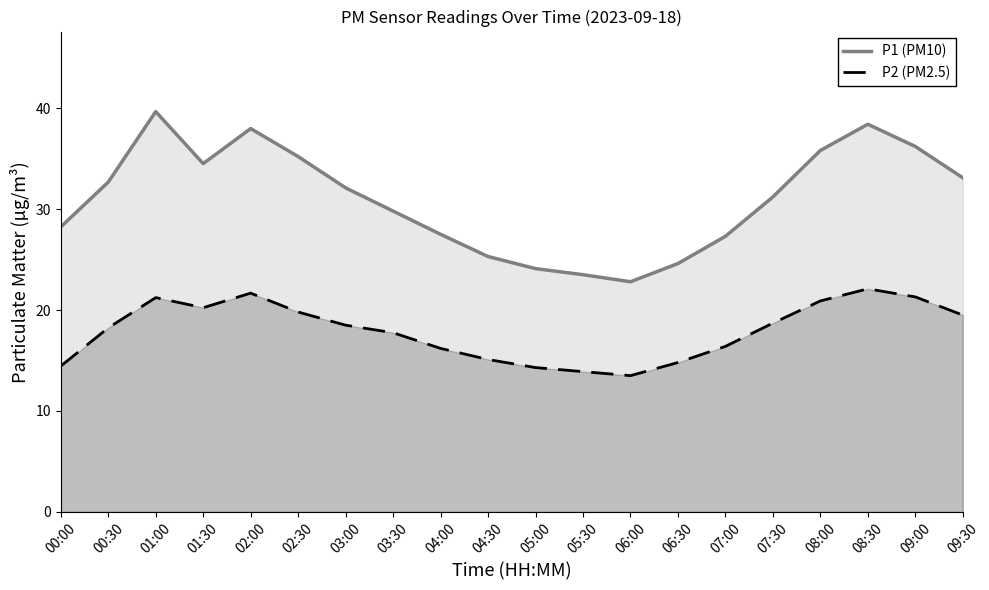

What is the label of the 12th point from the right?

04:00